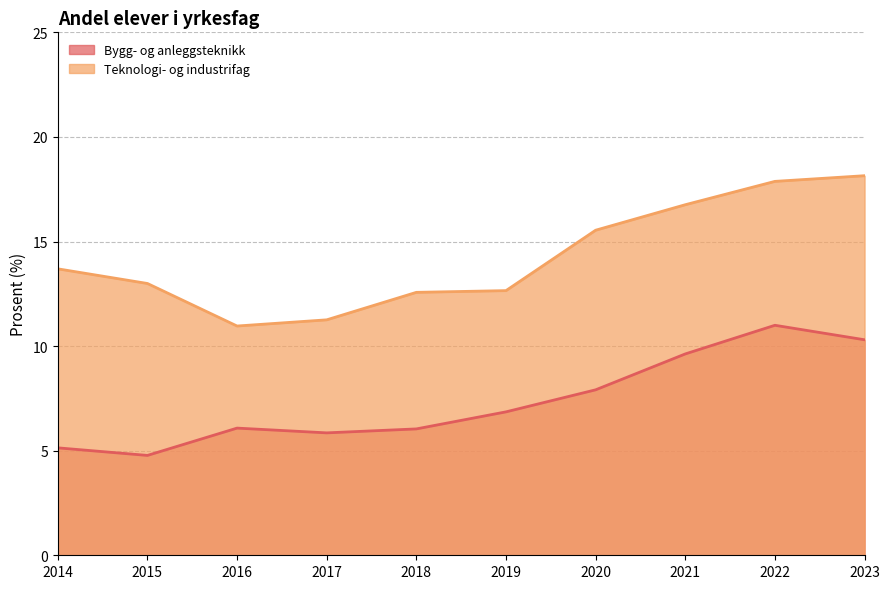

The Teknologi- og industrifag series shows 30.9 at 2023. True or false?

False